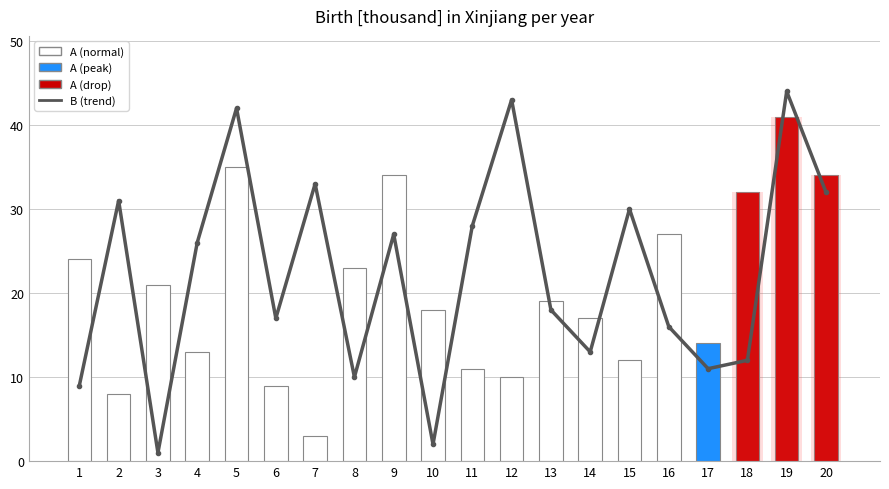

What value does the A (series) series have at 13?

19